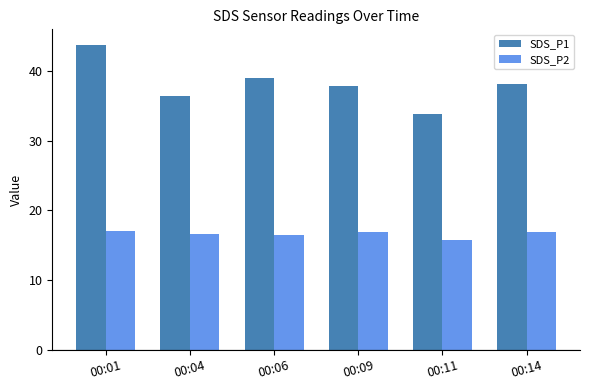

What is the difference between the second highest and minimum values in the SDS_P1 series?

5.2